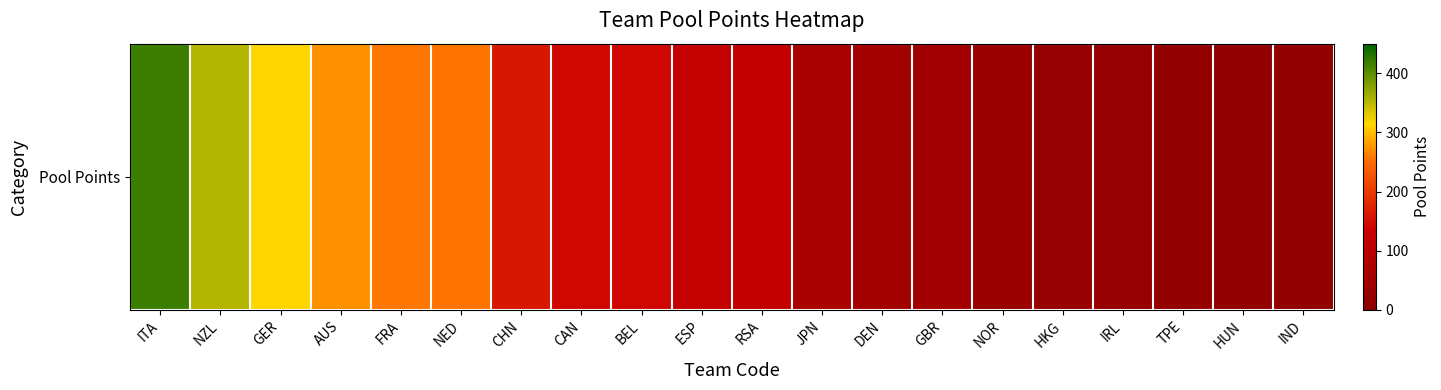

How many data points are above 123?

9